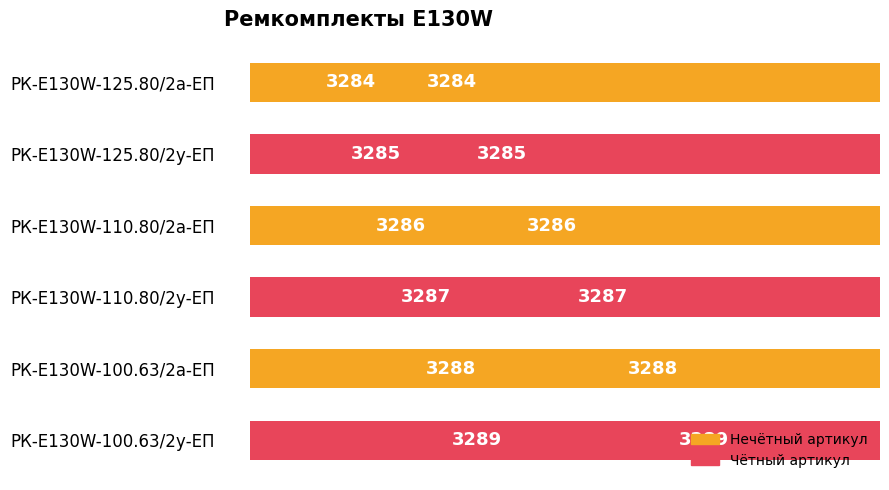

What is the sum of all values?

19719